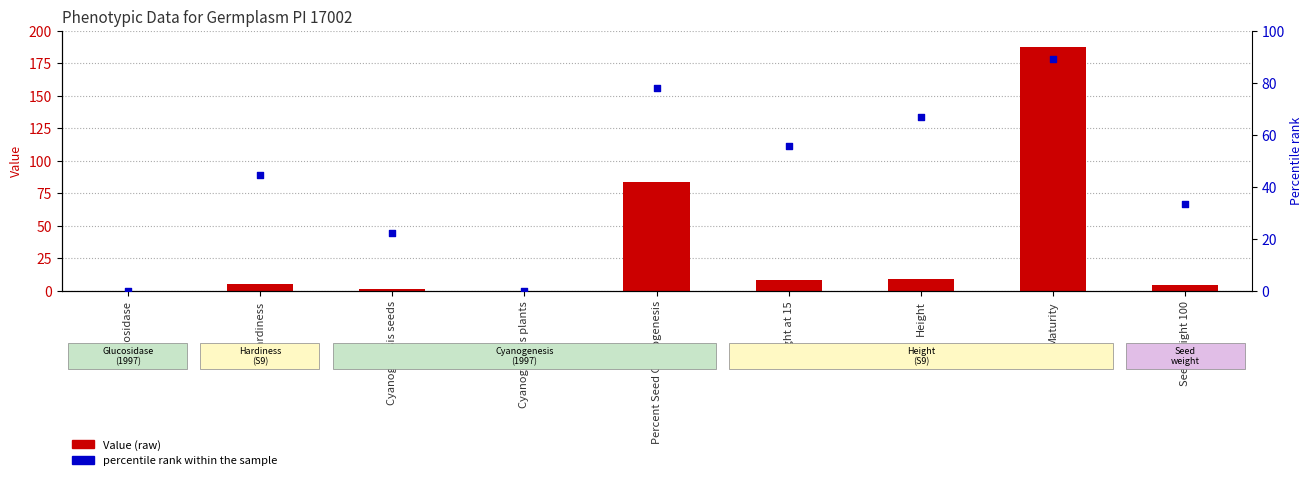

Is the value of Value at Glucosidase greater than the value of percentile rank within the sample at Cyanogenesis plants?

No